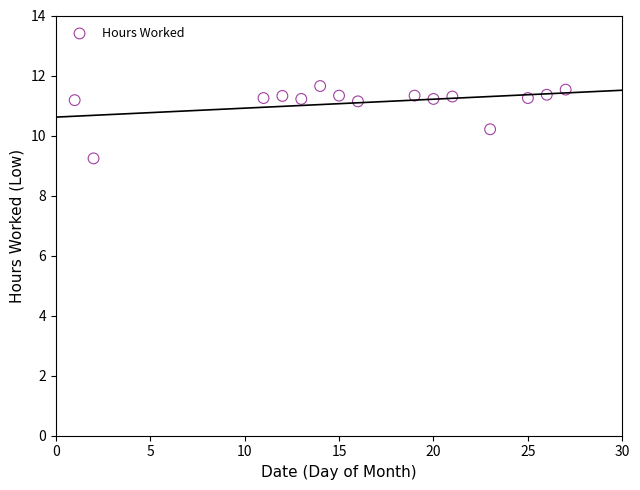

What Y value in the scatter plot is closest to 10?

10.2